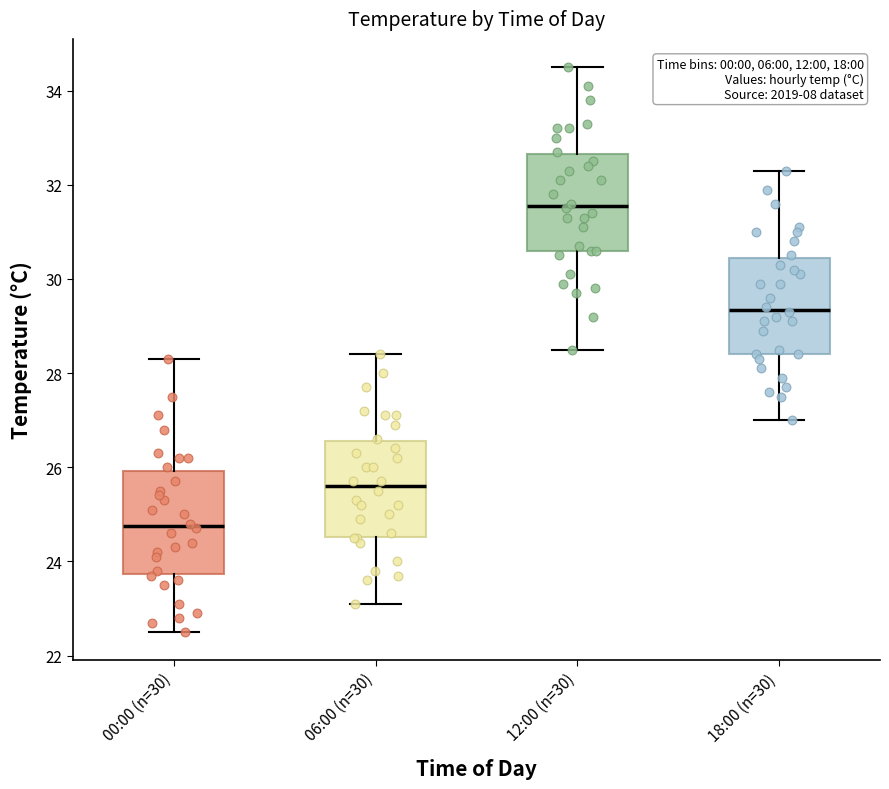

Reading left to right, transcribe this box plot: for each box, give where its median line is, the range the box spans, and where its two whiskers end, as read against the y-axis. The values are not printed on the chart, so give them approximately, as read against the axis.

00:00 (n=30): median 24.8, box 23.8 to 26.0, whiskers 22.6 to 28.4
06:00 (n=30): median 25.6, box 24.6 to 26.6, whiskers 23.2 to 28.4
12:00 (n=30): median 31.6, box 30.6 to 32.6, whiskers 28.6 to 34.6
18:00 (n=30): median 29.4, box 28.4 to 30.4, whiskers 27.0 to 32.4